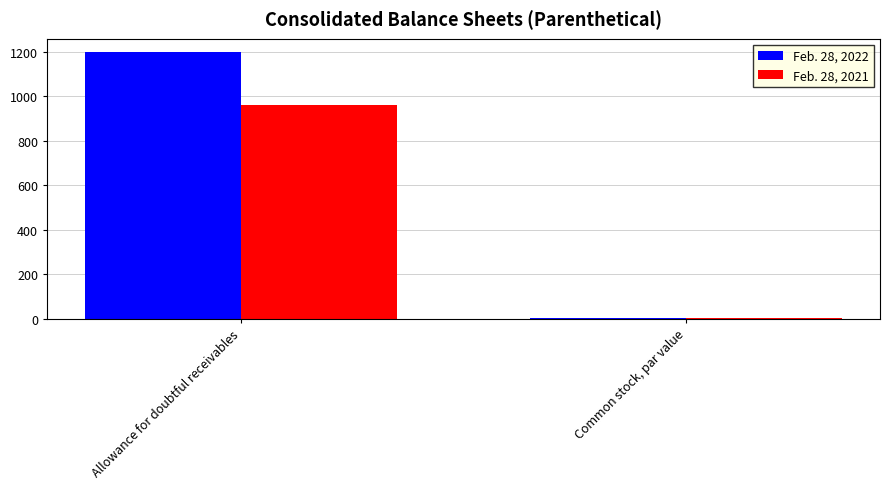

Reading right to left, what are all the values shown in this chart?

Feb. 28, 2022: Common stock, par value=2.5	Allowance for doubtful receivables=1200.0
Feb. 28, 2021: Common stock, par value=2.5	Allowance for doubtful receivables=961.0